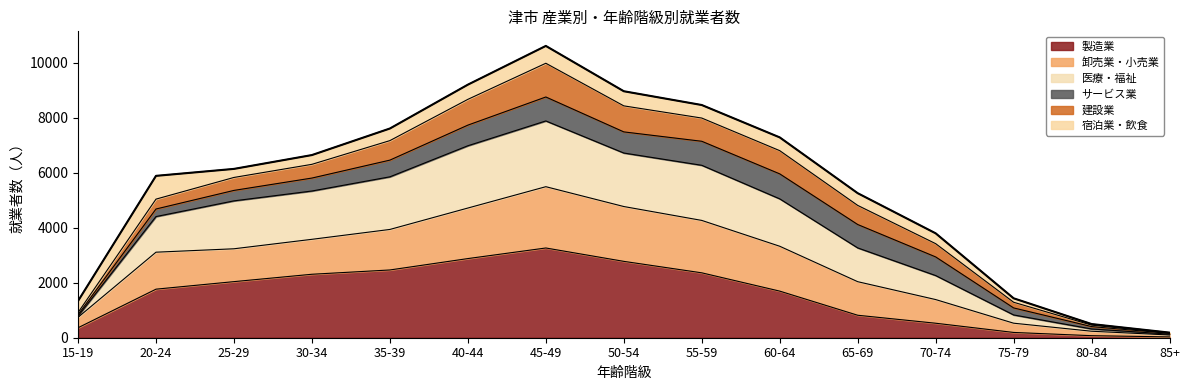

What is the difference between the maximum and minimum values in the 製造業 series?

3232